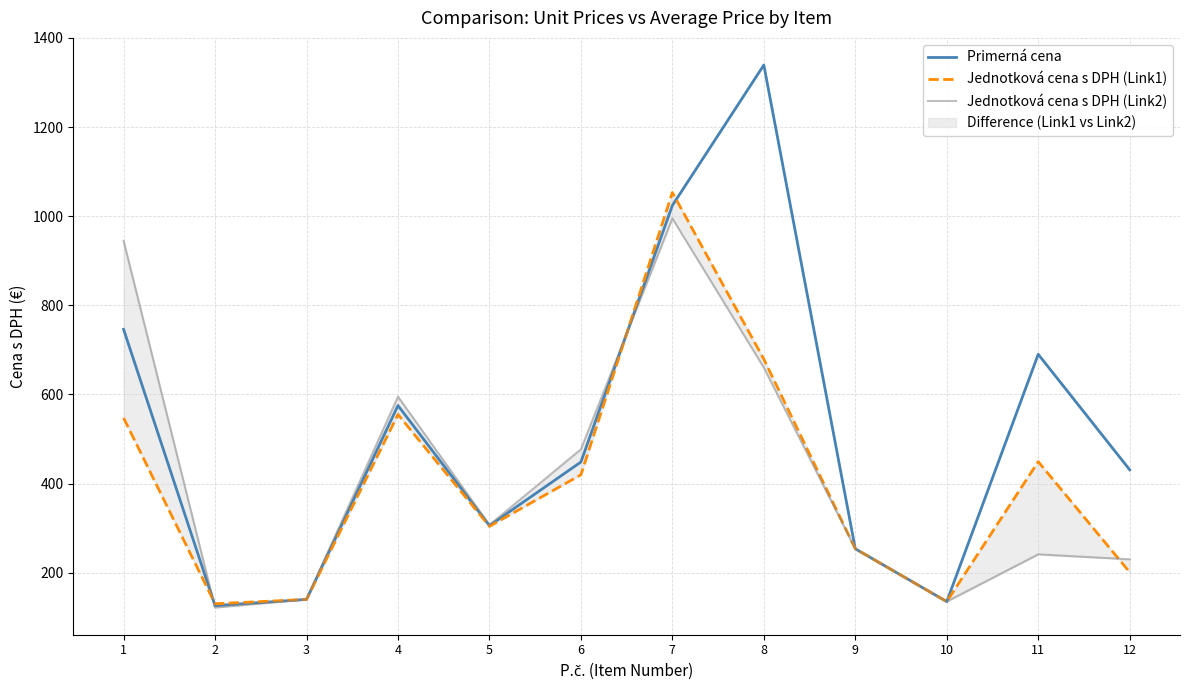

What is the maximum value shown in the chart?

1339.2